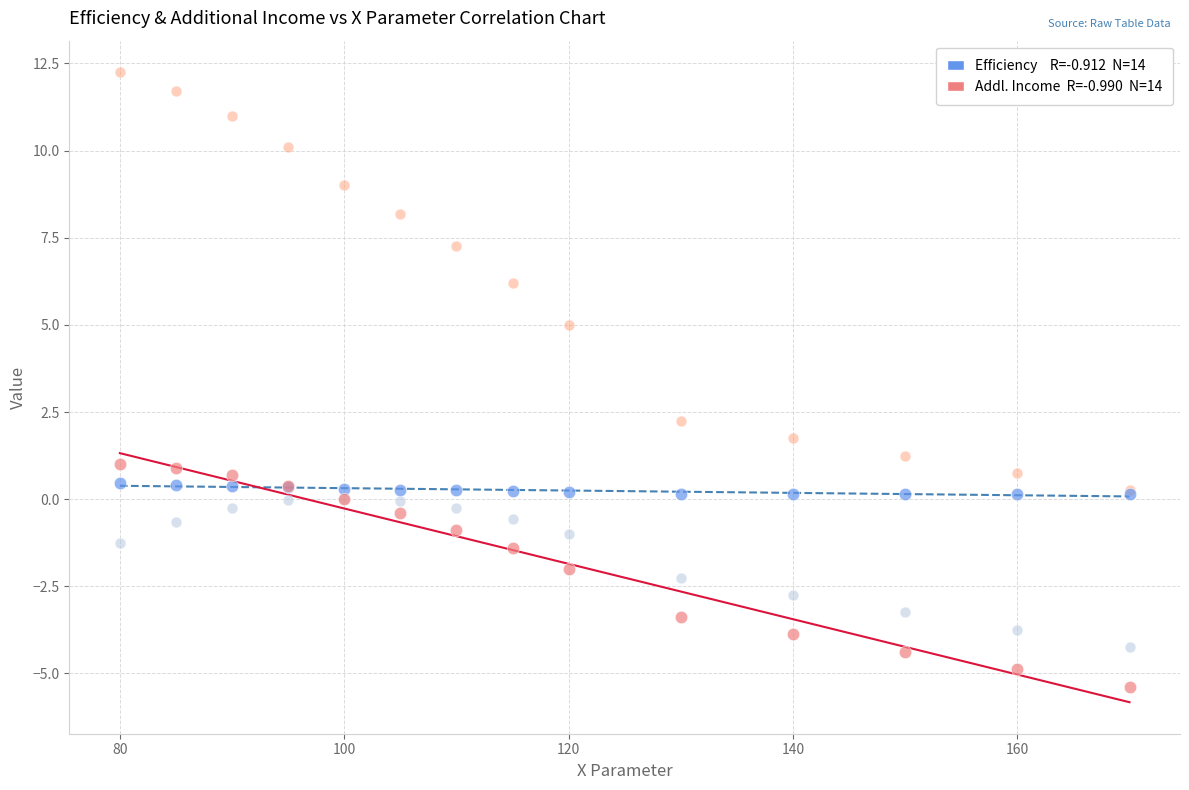

Across all series, what Y value is closest to 3?

2.3